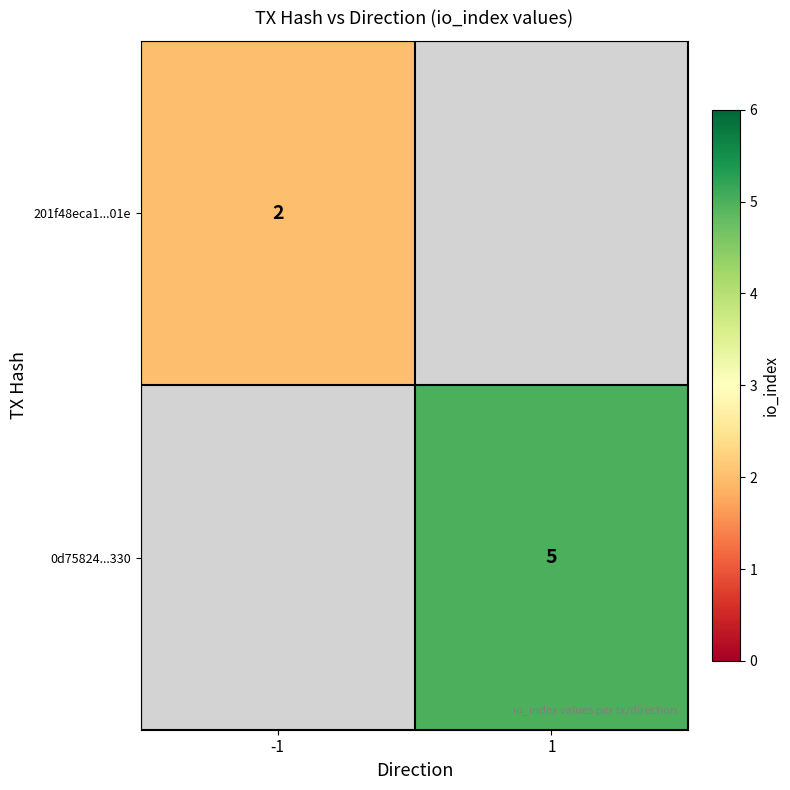

Is it true that 201f48eca1...01e equals 2 at -1?

True